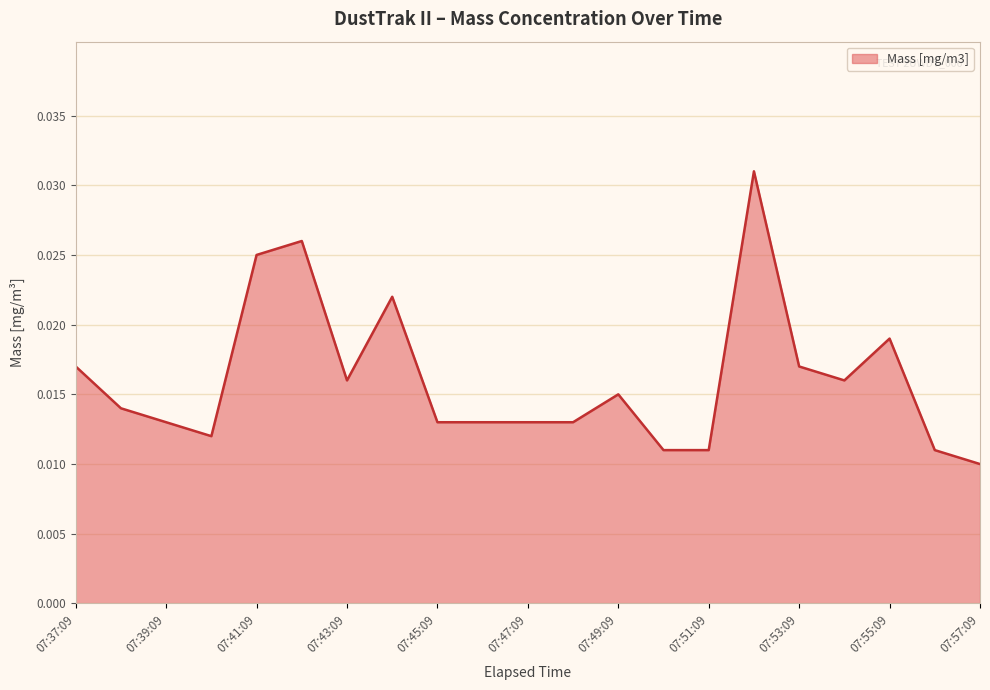

List the labels in order of value, largest first.

07:52:09, 07:42:09, 07:41:09, 07:44:09, 07:55:09, 07:37:09, 07:53:09, 07:43:09, 07:54:09, 07:49:09, 07:38:09, 07:39:09, 07:45:09, 07:46:09, 07:47:09, 07:48:09, 07:40:09, 07:50:09, 07:51:09, 07:56:09, 07:57:09